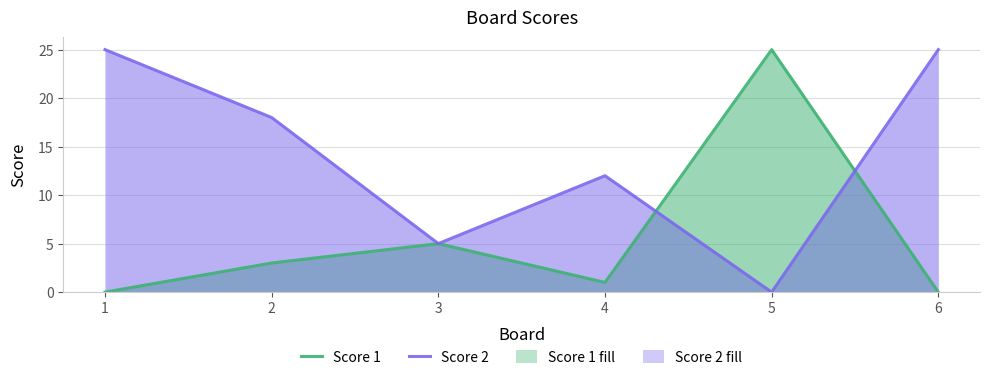

How many intersections are there between Score 2 and Score 1?

2